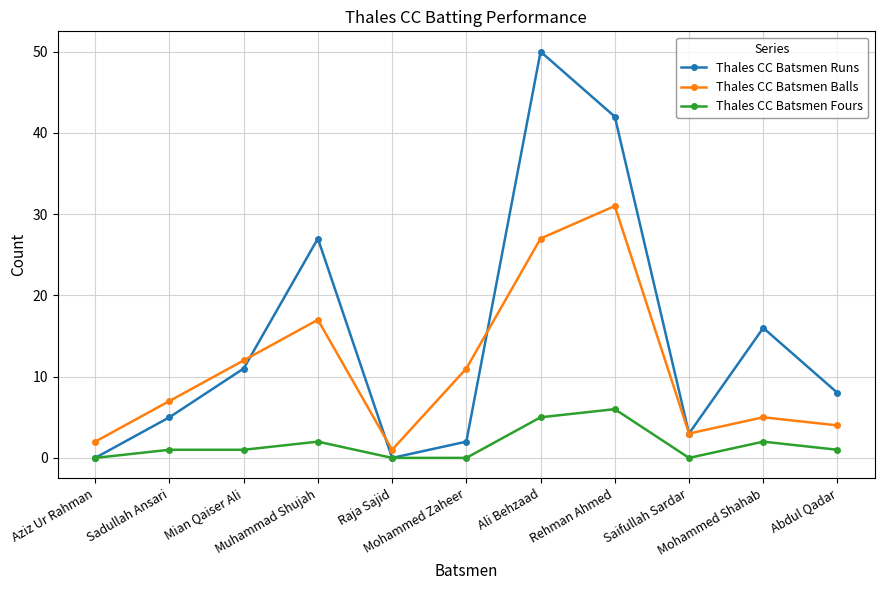

What position from the right is Aziz Ur Rahman?

11